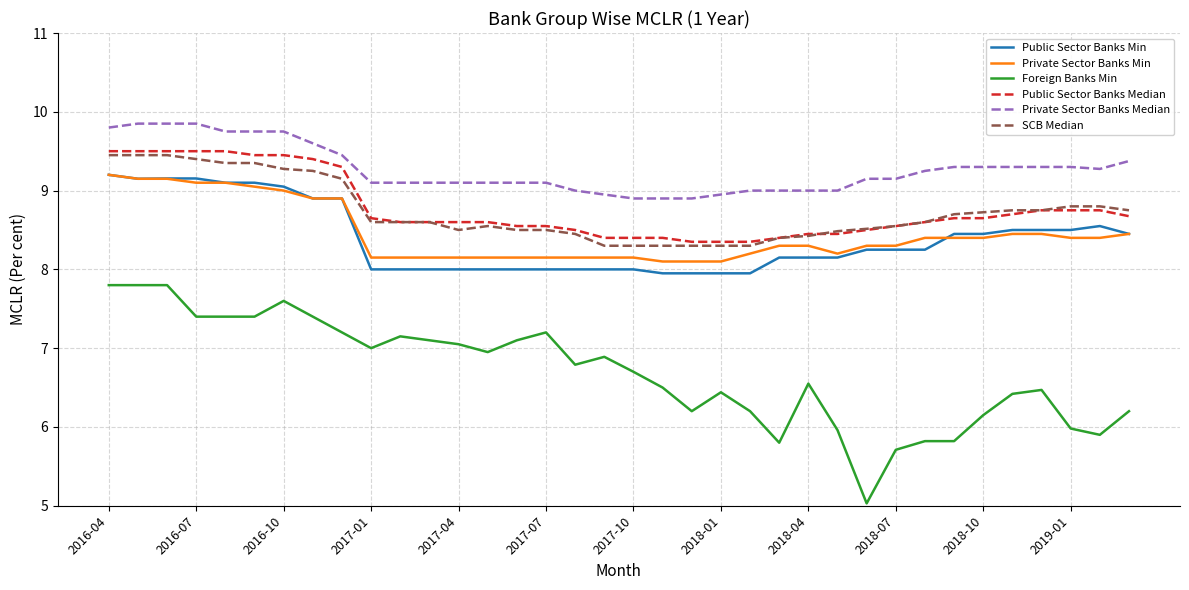

What are all the series names shown in the legend?

Public Sector Banks Min, Private Sector Banks Min, Foreign Banks Min, Public Sector Banks Median, Private Sector Banks Median, SCB Median